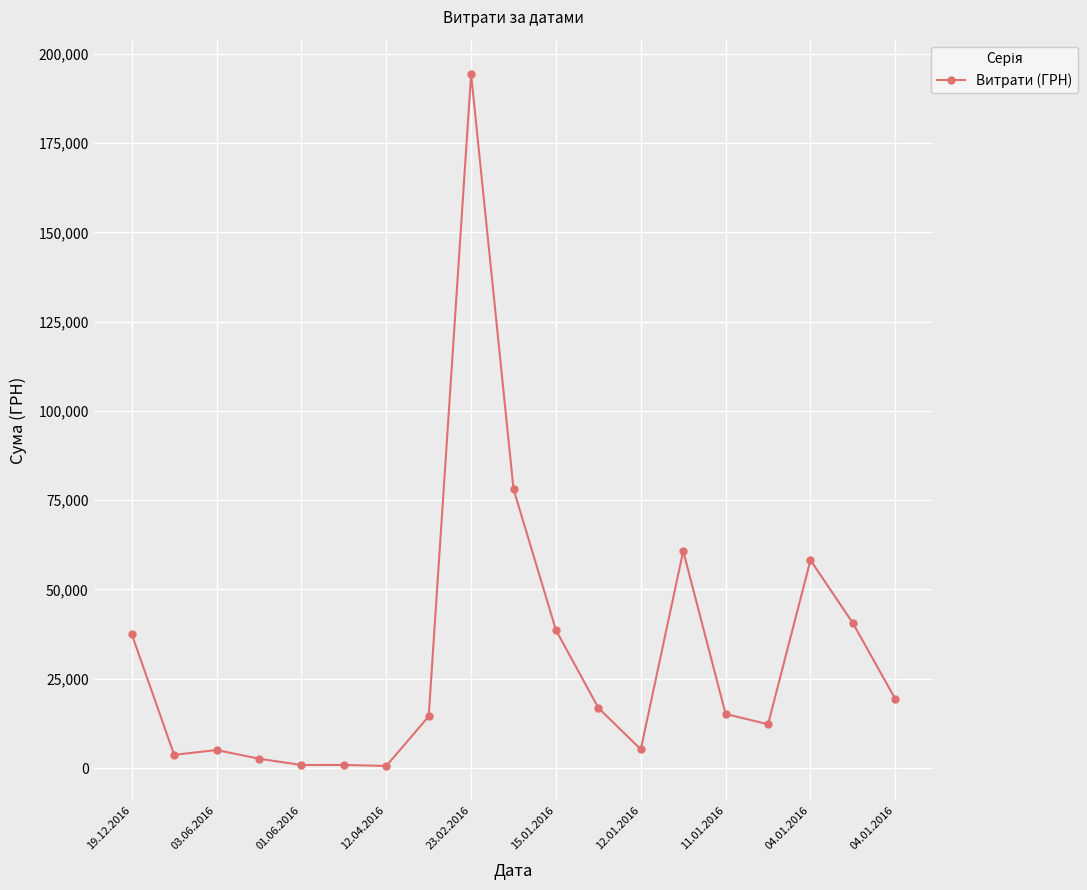

What is the greatest value displayed?

194251.9